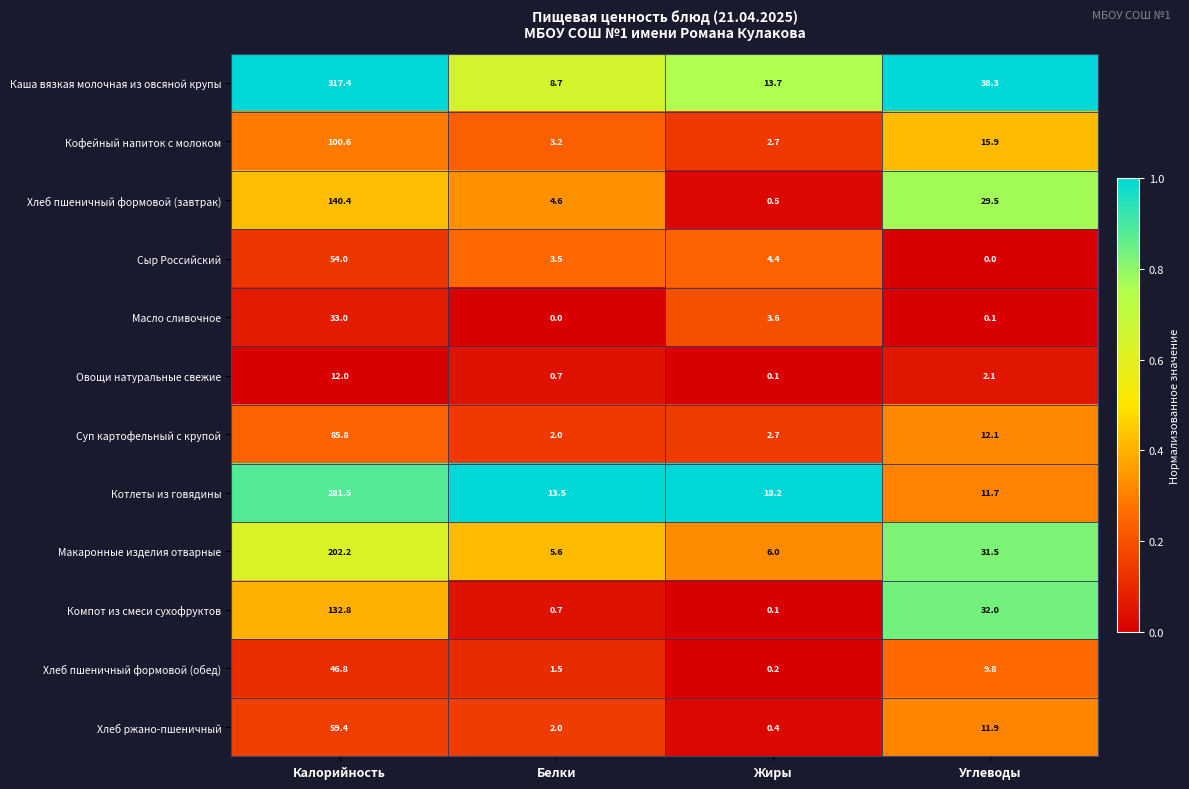

Is it true that Хлеб ржано-пшеничный equals 59.4 at Калорийность?

True